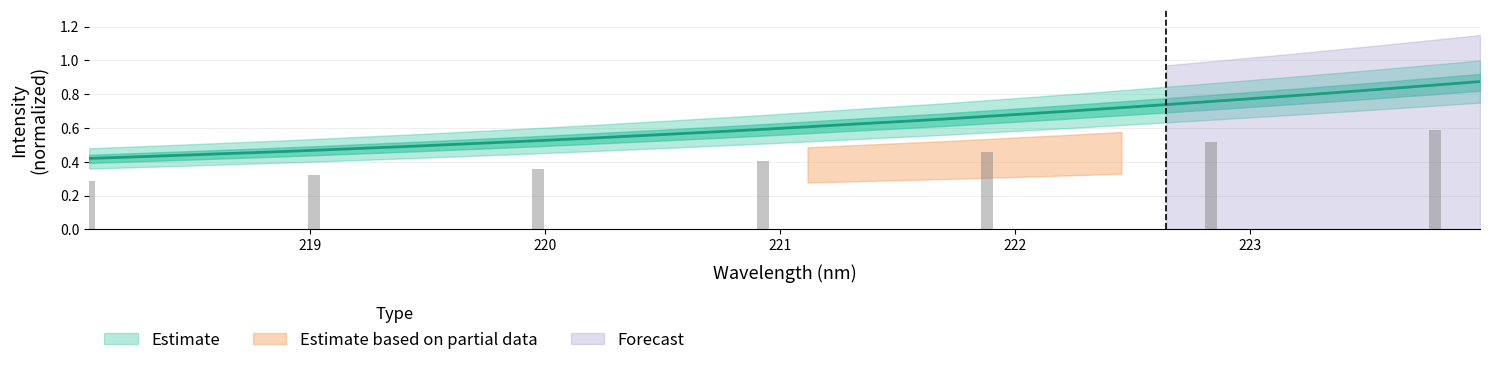

What is the maximum value shown in the chart?

0.9